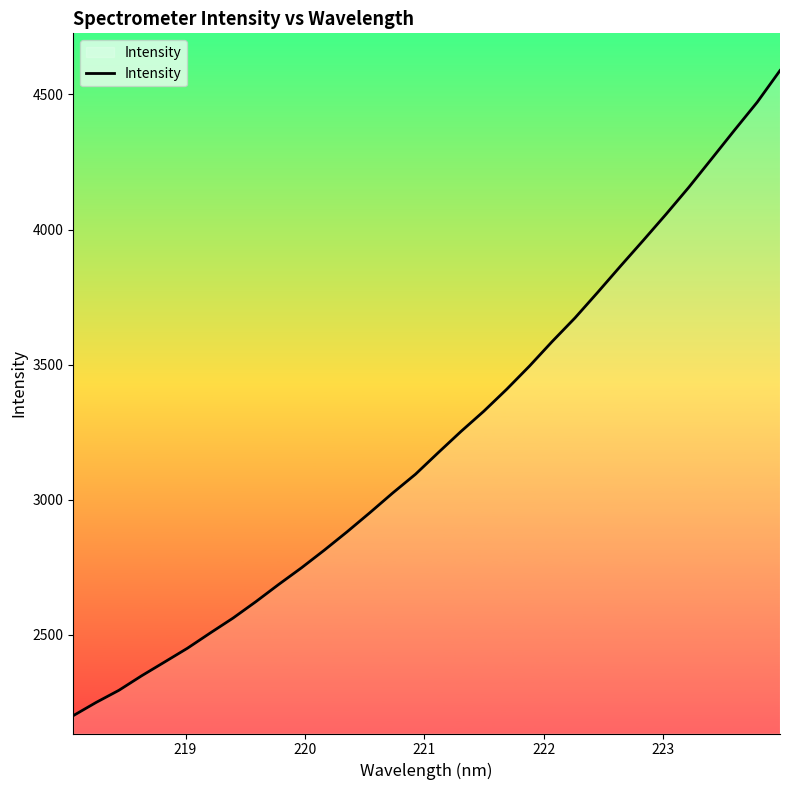

What is the maximum value shown in the chart?

4588.4